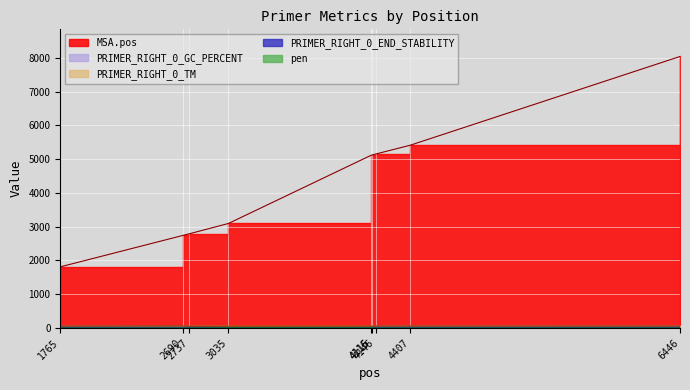

Reading right to left, extract all data points from this chart.

MSA.pos: 6446=8041.0	4407=5412.0	4146=5151.0	4116=5121.0	4115=5120.0	3035=3096.0	2737=2788.0	2690=2741.0	1765=1812.0
pen: 6446=1.1	4407=1.3	4146=1.3	4116=4.5	4115=5.0	3035=6.3	2737=2.0	2690=1.0	1765=0.0
PRIMER_RIGHT_0_TM: 6446=60.1	4407=59.7	4146=59.7	4116=59.5	4115=60.0	3035=57.7	2737=60.0	2690=60.0	1765=60.0
PRIMER_RIGHT_0_GC_PERCENT: 6446=52.4	4407=52.4	4146=52.4	4116=41.7	4115=40.0	3035=41.7	2737=45.5	2690=57.9	1765=50.0
PRIMER_RIGHT_0_END_STABILITY: 6446=5.3	4407=4.3	4146=4.7	4116=2.7	4115=2.4	3035=3.0	2737=4.9	2690=3.1	1765=2.9